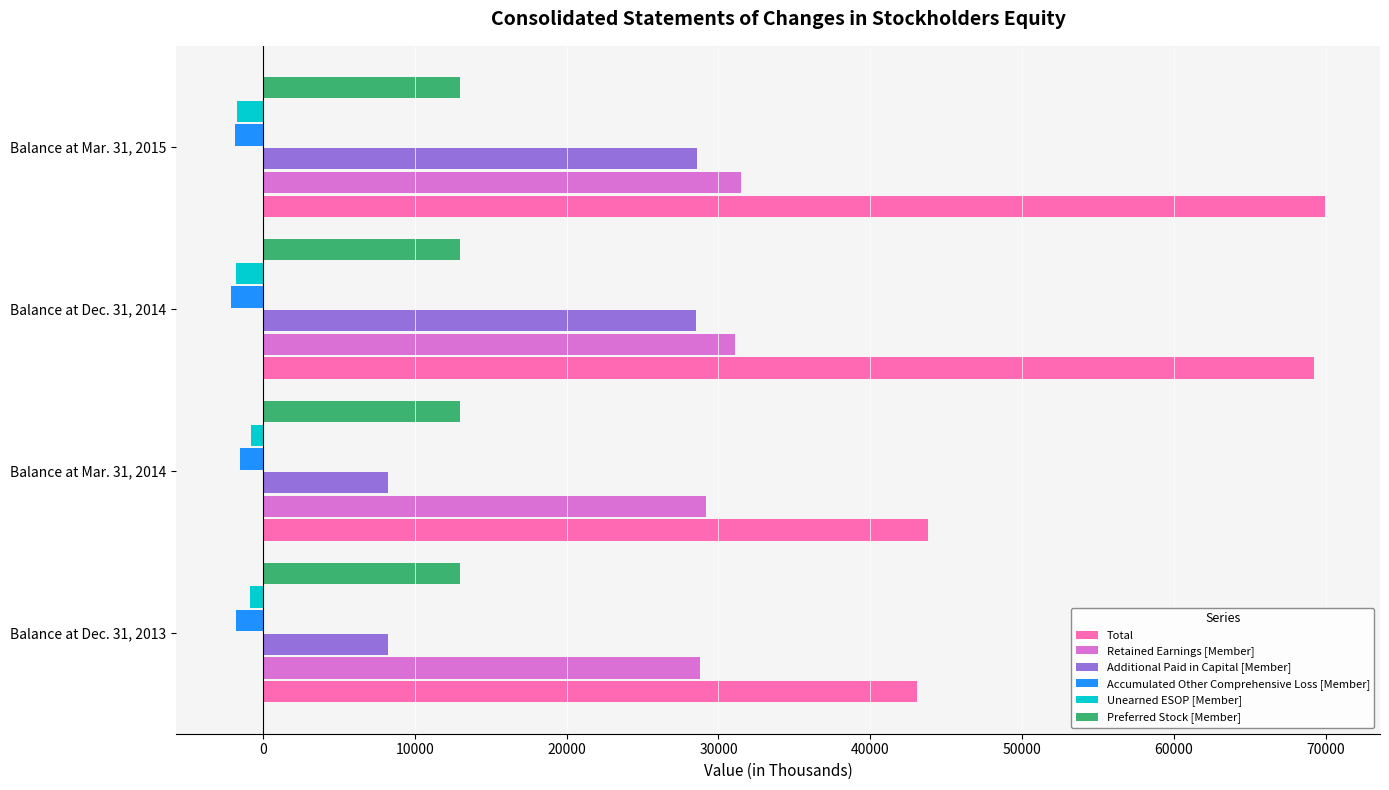

Between Balance at Dec. 31, 2013 and Balance at Dec. 31, 2014, which series saw the biggest shift?

Total